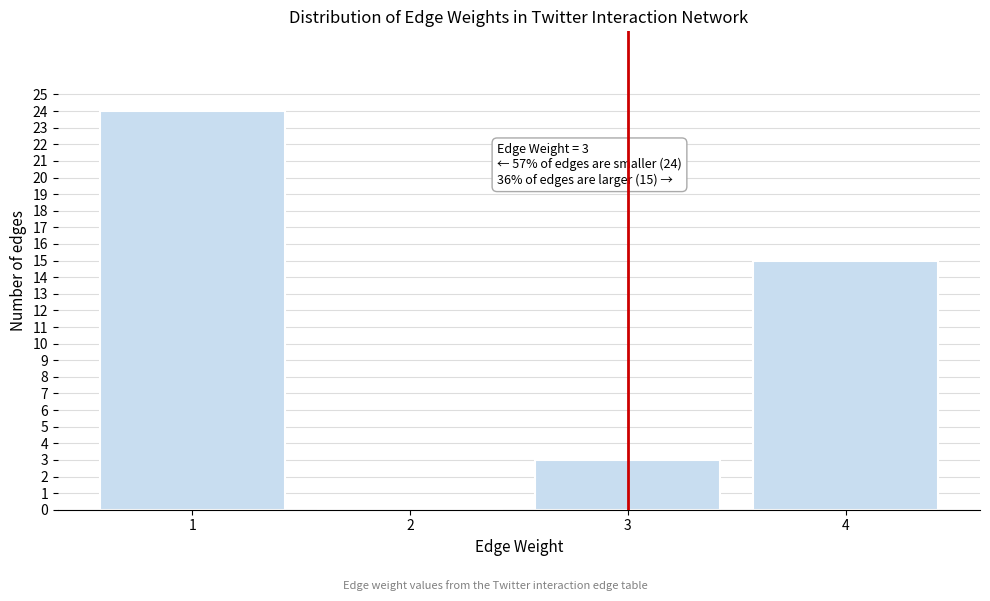

Over which range of the x-axis is the bar tallest?

0.5 to 1.5